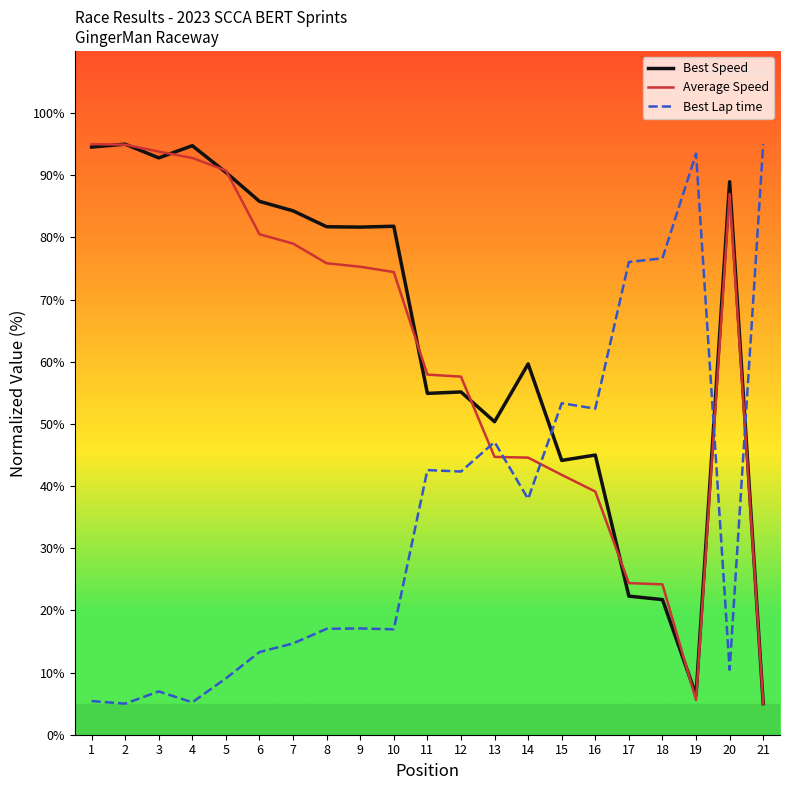

The Average Speed series shows 129.2 at 7. True or false?

False